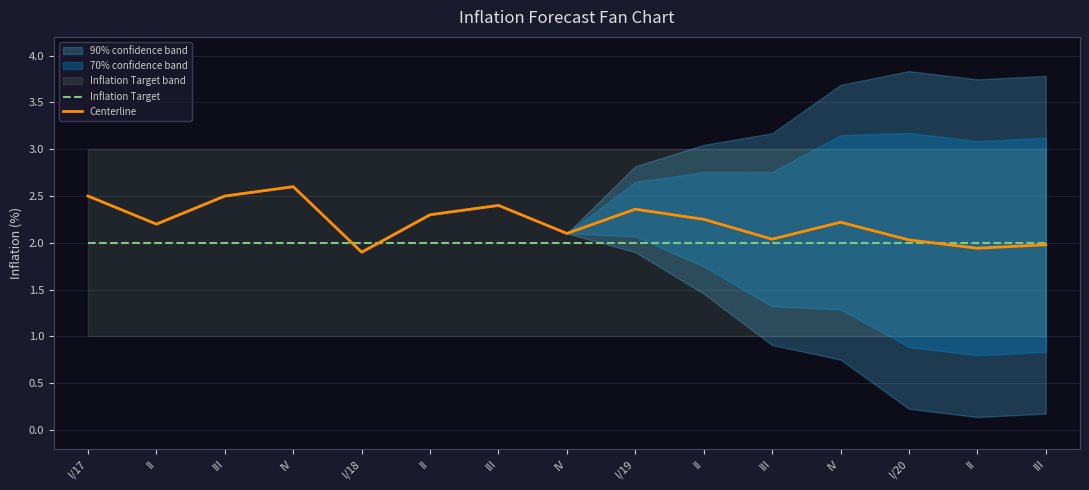

Count the number of categories in the chart.

15